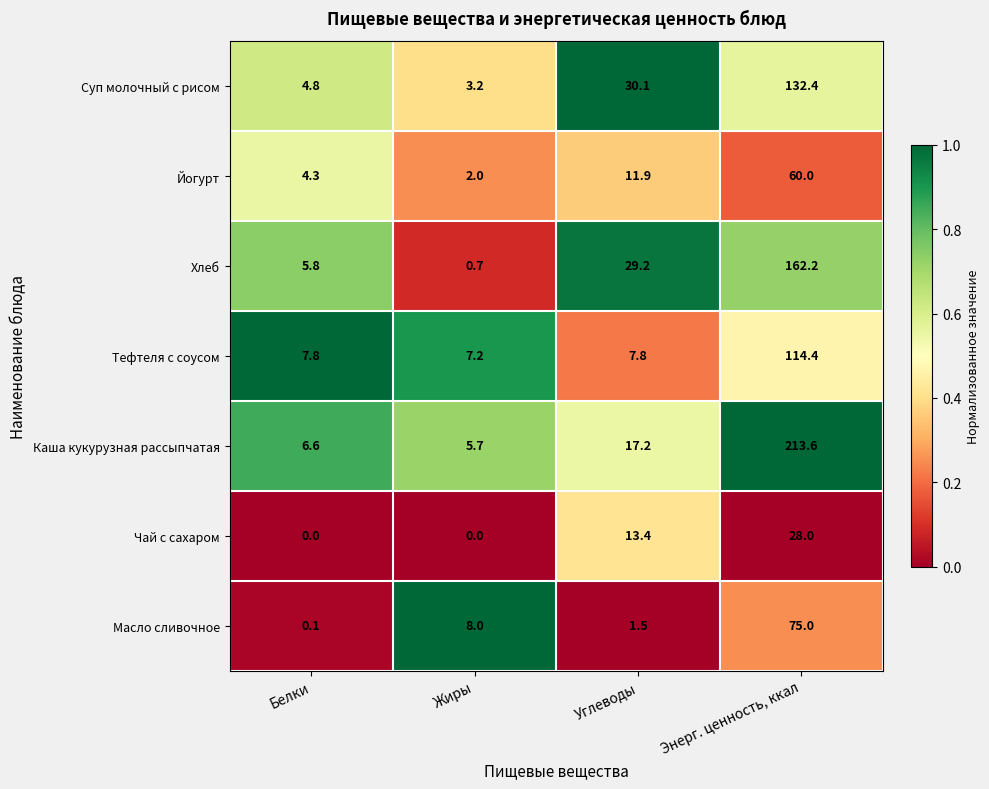

What is the difference between the Хлеб values at Жиры and Энерг. ценность, ккал?

161.5